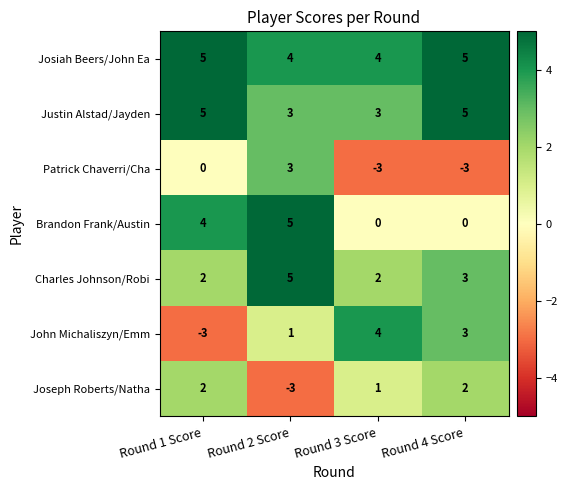

True or false: Joseph Roberts/Natha has a value of 2 at Round 4 Score.

True